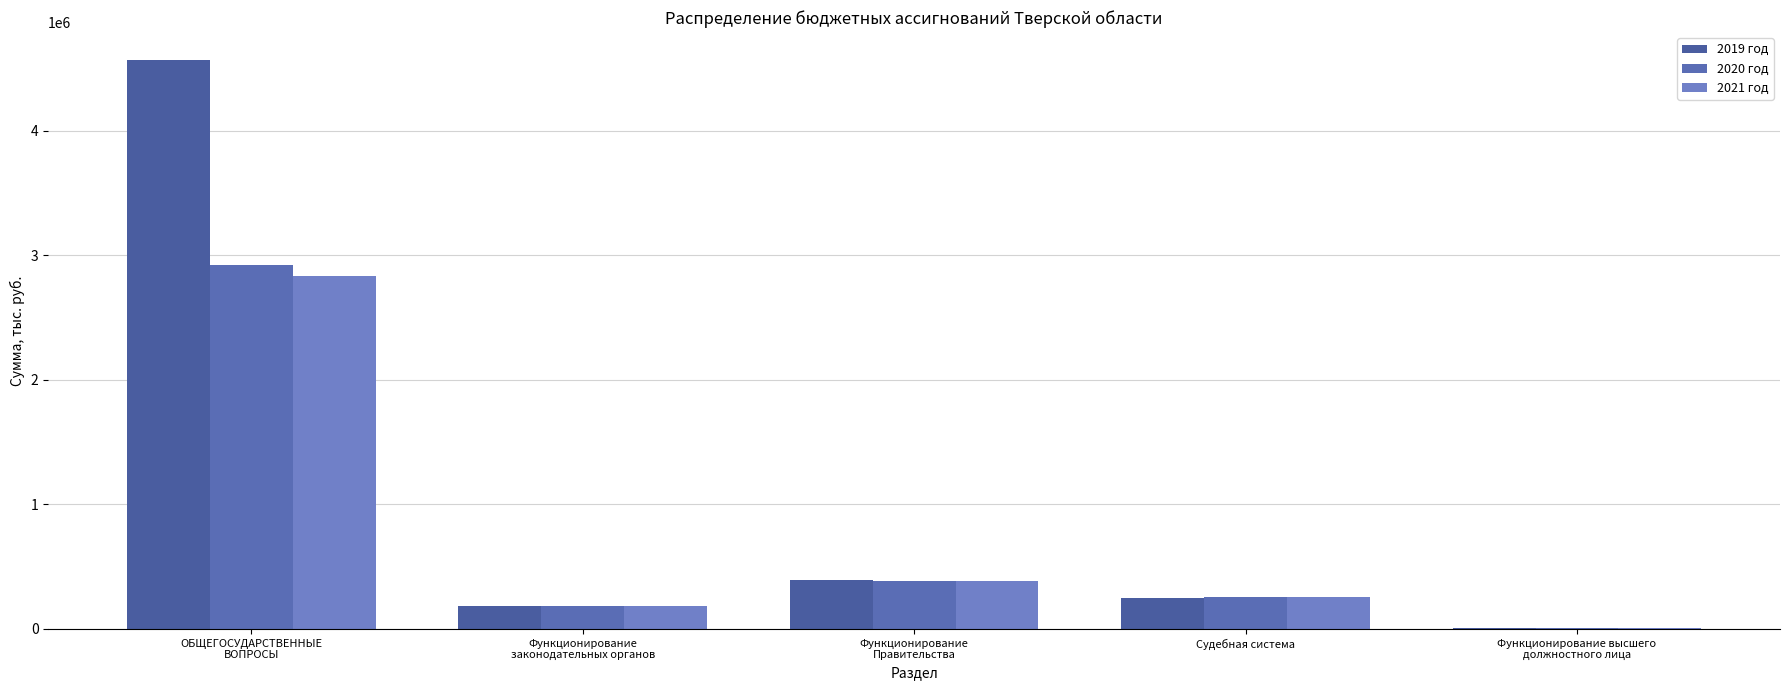

What is the label of the 3rd bar from the left?

Функционирование
Правительства